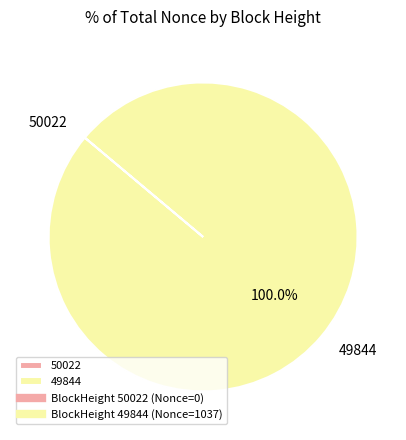

Is 49844 the majority of the pie?

Yes